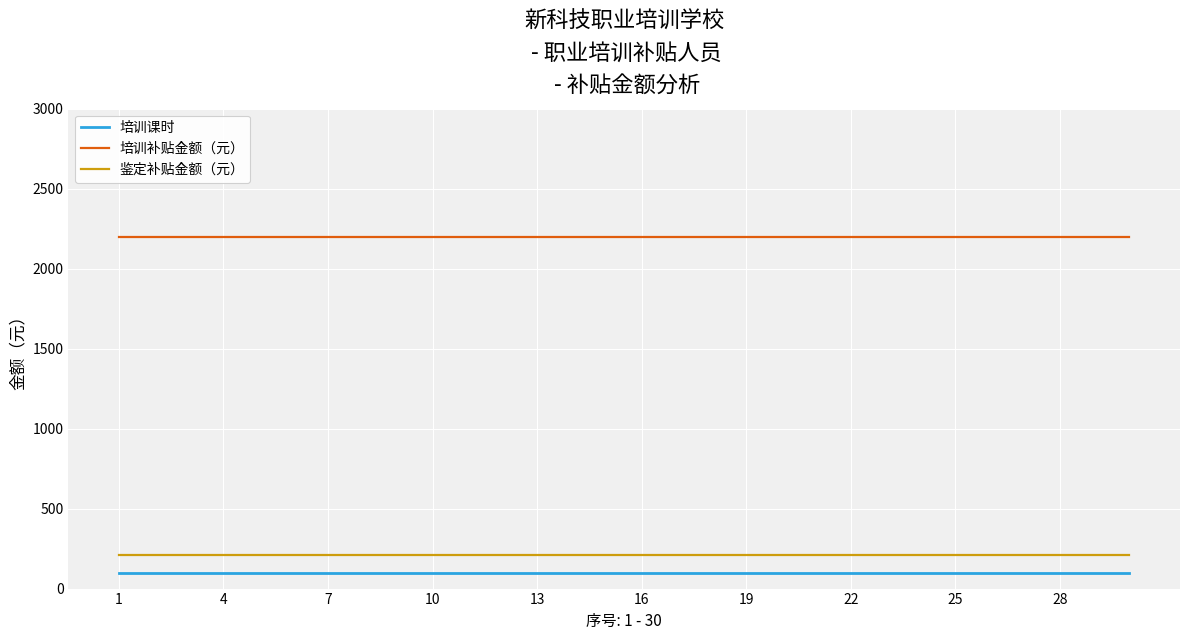

Which series has the largest total across all categories?

培训补贴金额（元）